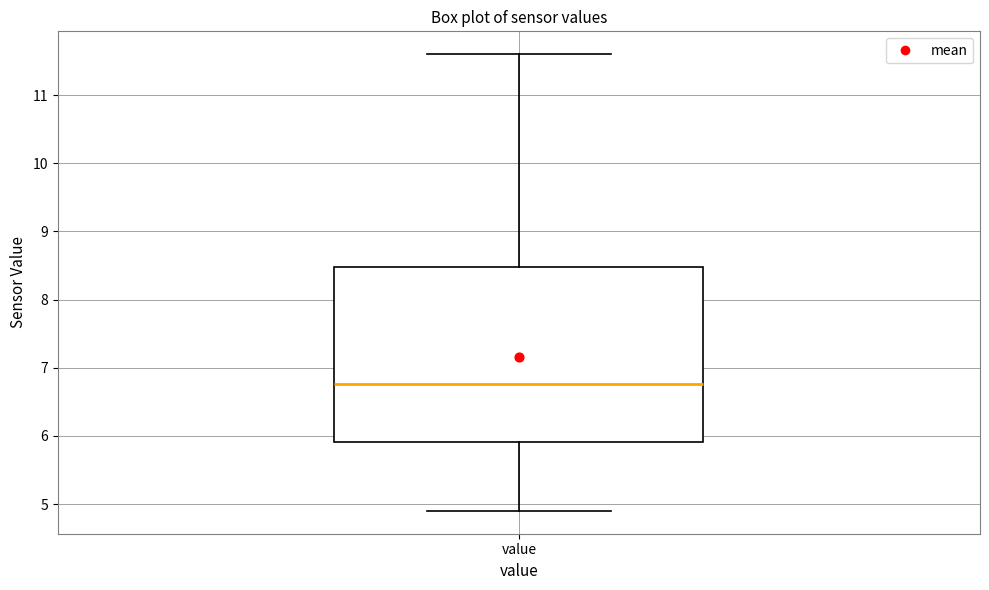

Where does the median line of the box for value sit on the y-axis? The values are not printed on the chart, so give them approximately, as read against the axis.

6.8